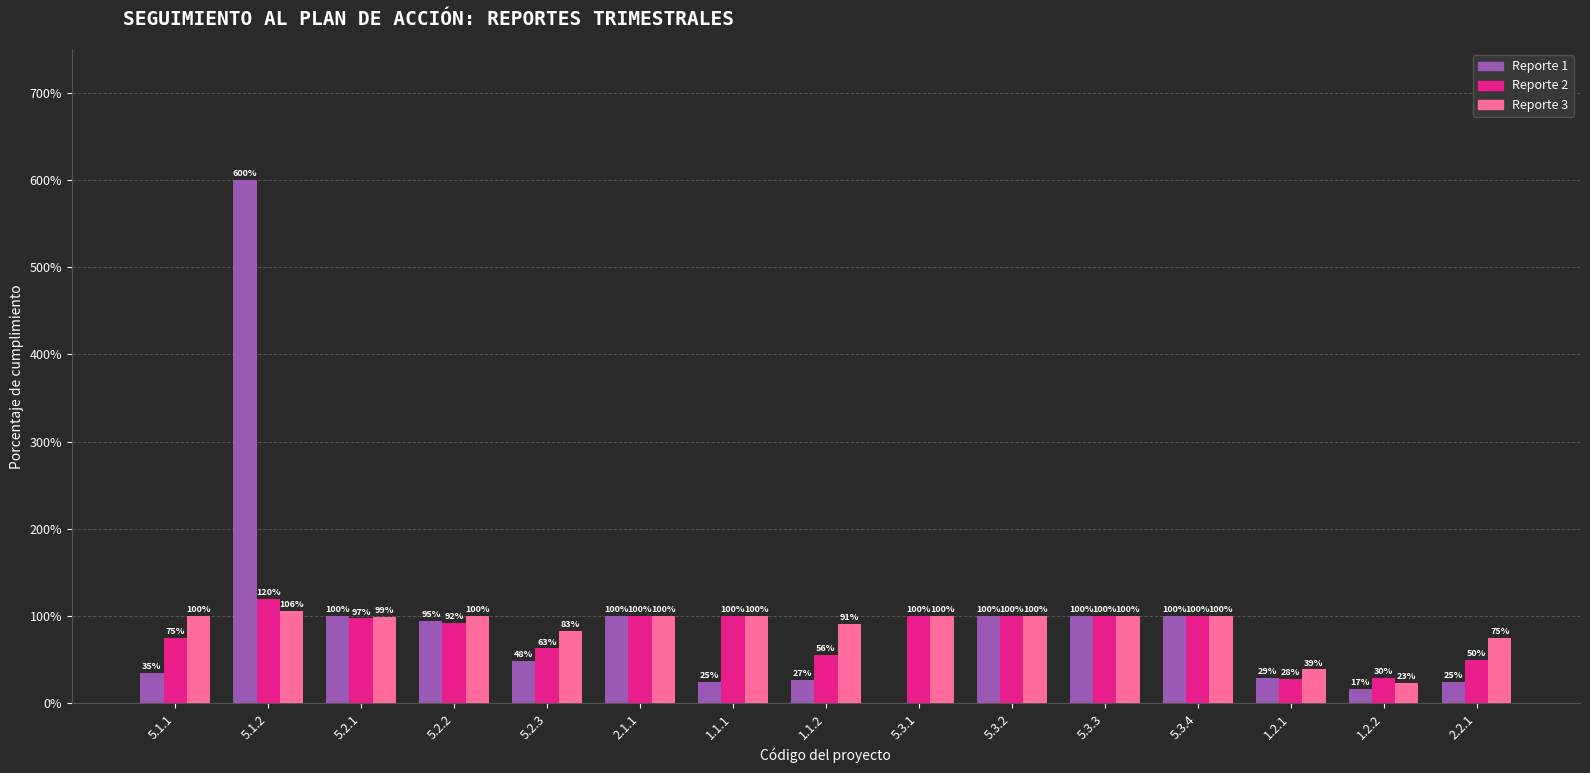

At which category does the chart reach its peak across all series?

5.1.2